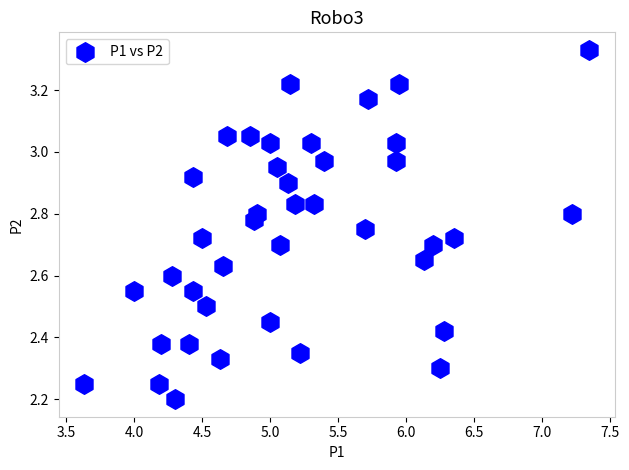

What is the range of X values (max minus min)?

3.7